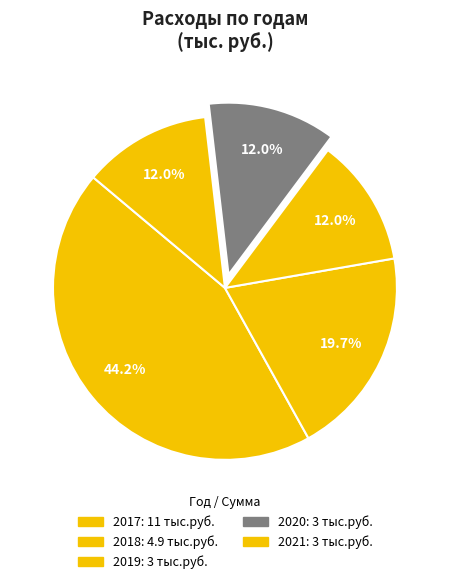

Which slice is the largest?

2017